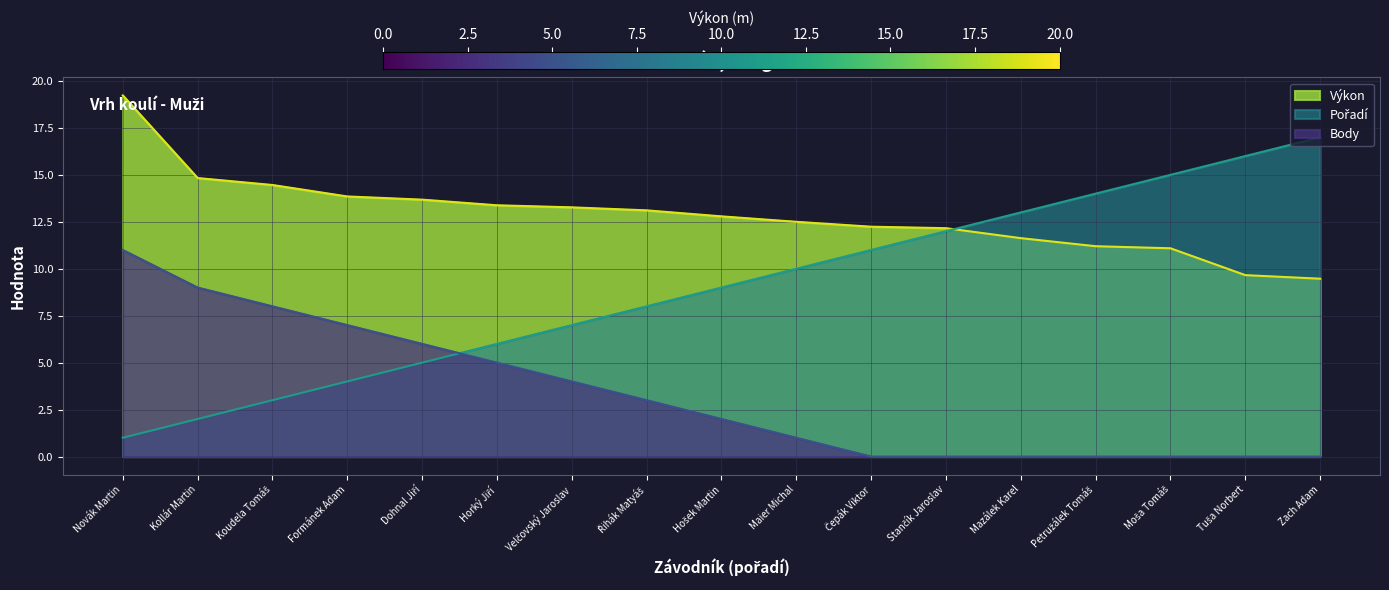

What is the difference between the Body values at Formánek Adam and Řihák Matyáš?

4.0